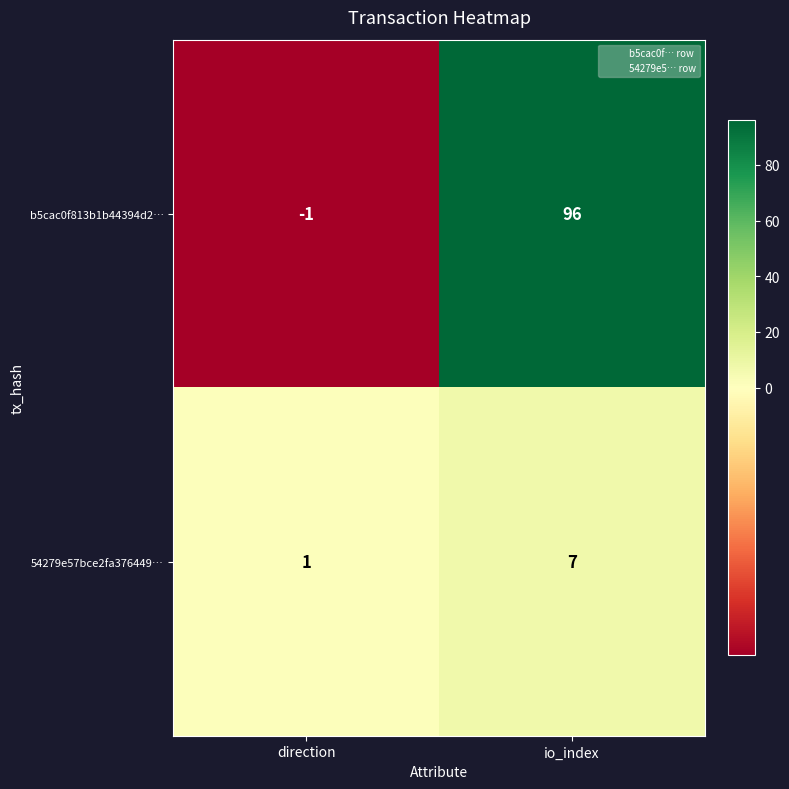

Rank the series by their average value, from lowest to highest.

54279e57bce2fa376449…, b5cac0f813b1b44394d2…